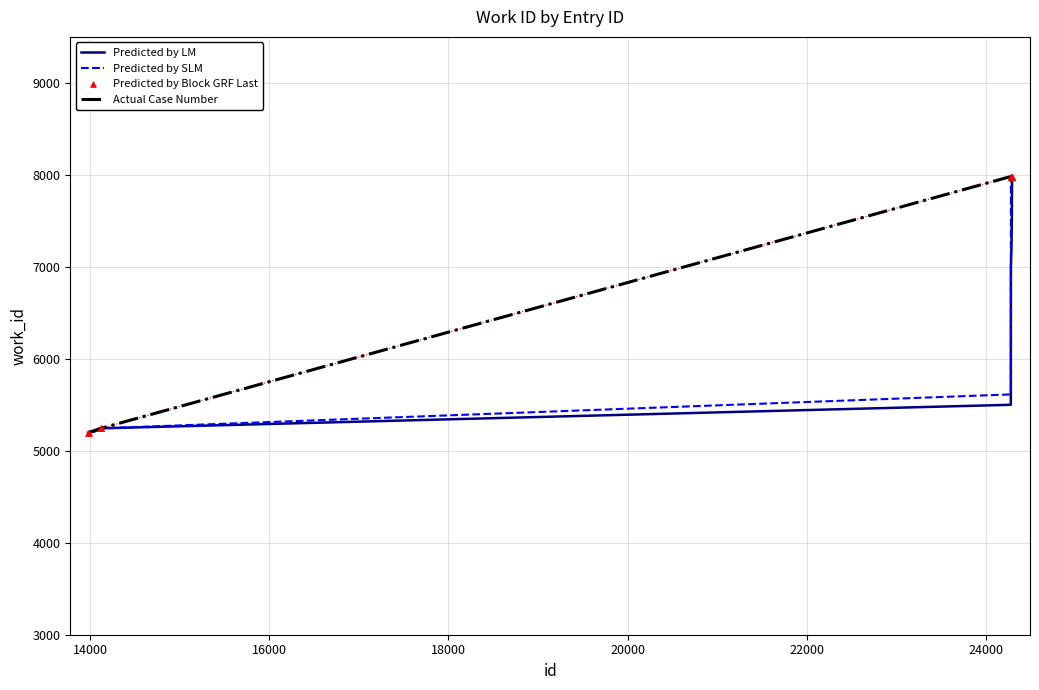

What is the minimum value for Predicted by SLM?

5198